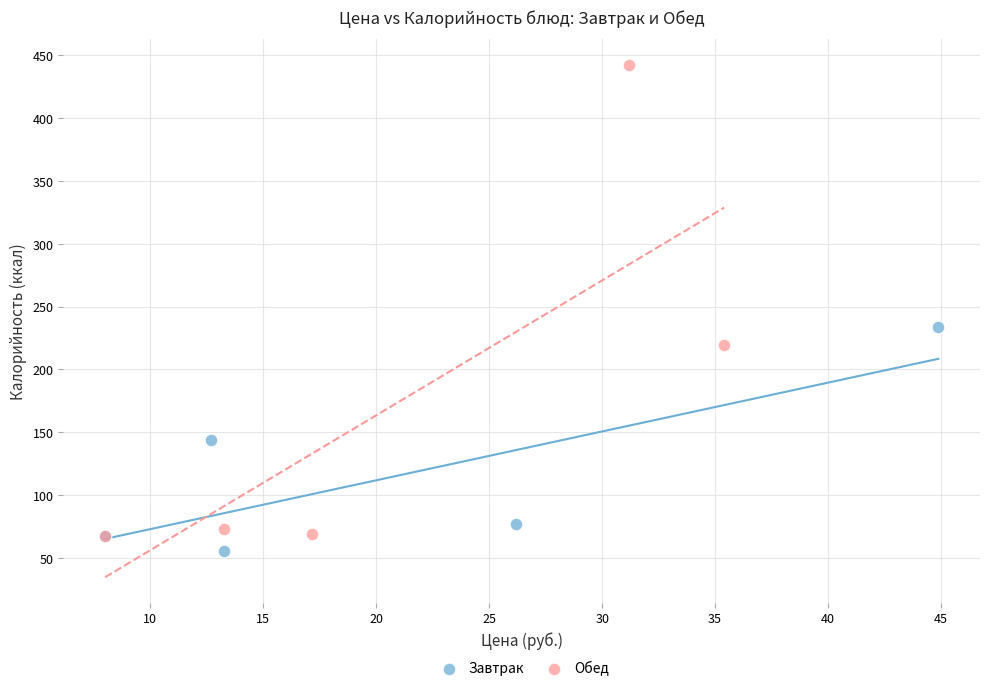

Which series has the widest spread of Y values?

Обед